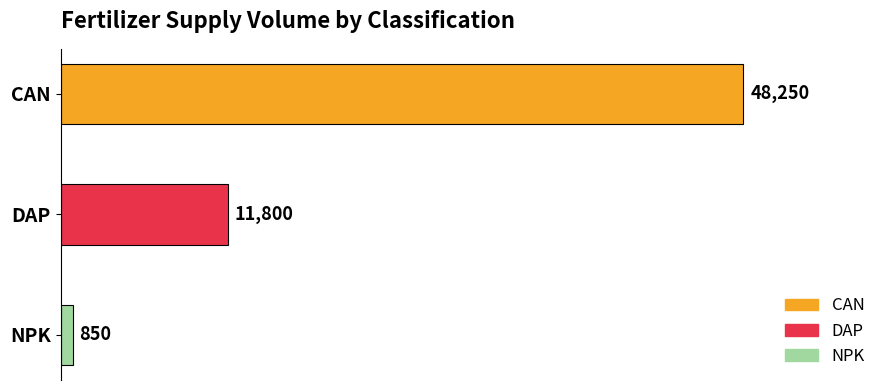

Which label corresponds to the smallest value in the chart?

NPK